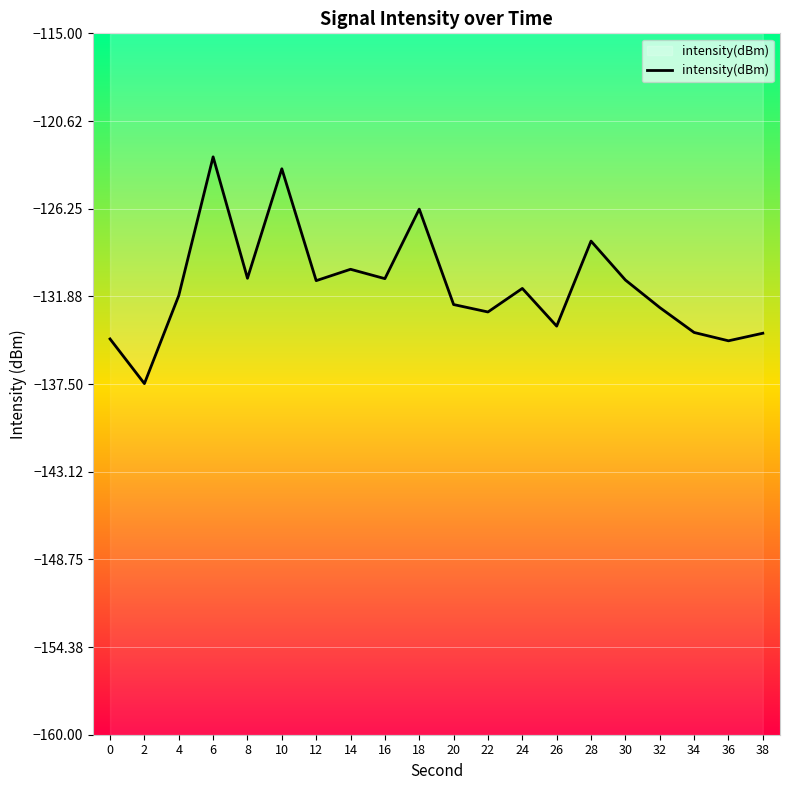

Reading left to right, extract all data points from this chart.

0=-134.6	2=-137.5	4=-131.8	6=-122.9	8=-130.7	10=-123.7	12=-130.9	14=-130.1	16=-130.7	18=-126.3	20=-132.4	22=-132.9	24=-131.4	26=-133.8	28=-128.3	30=-130.8	32=-132.6	34=-134.2	36=-134.7	38=-134.2